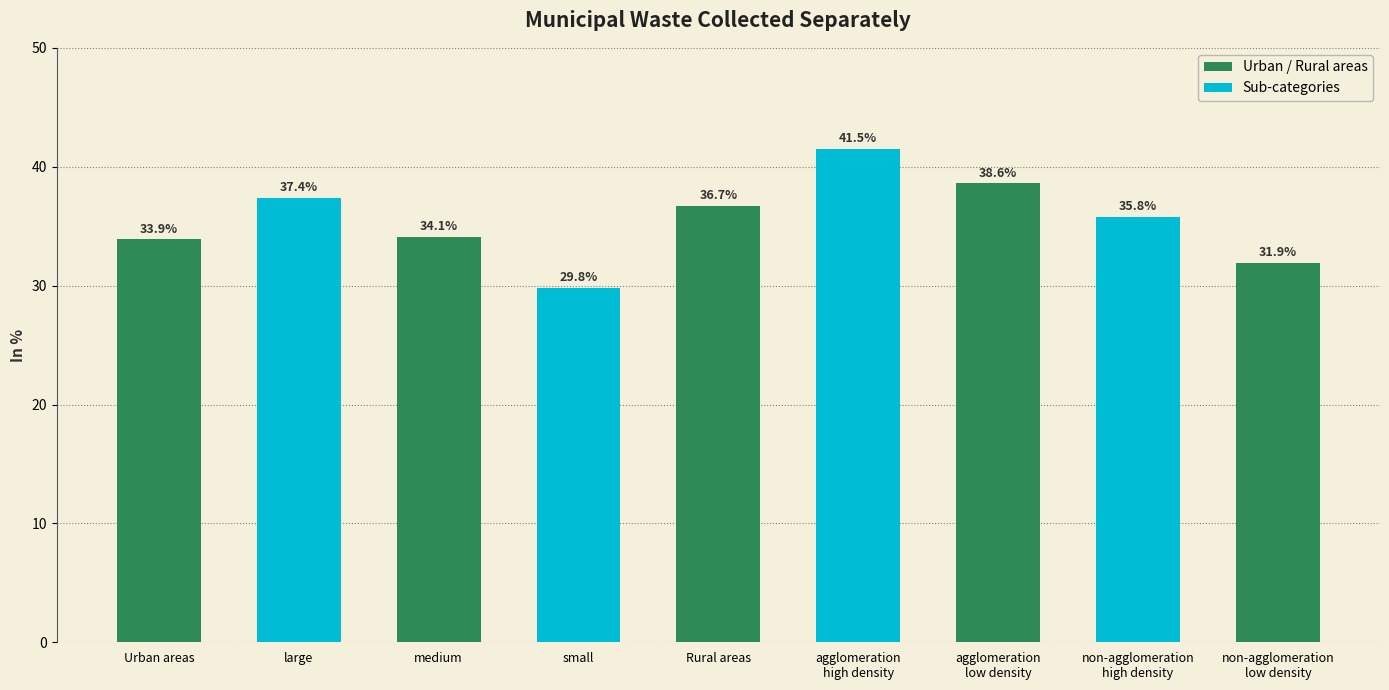

What is the greatest value displayed?

41.5